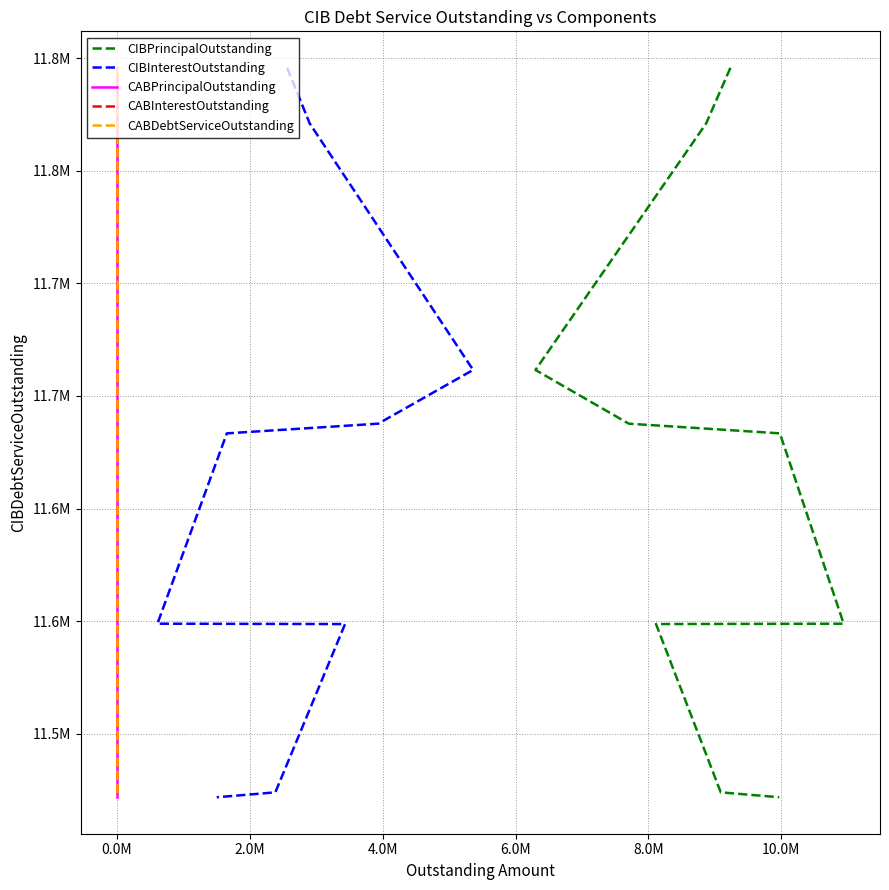

How many values in the CABInterestOutstanding series are below 11633397?

4